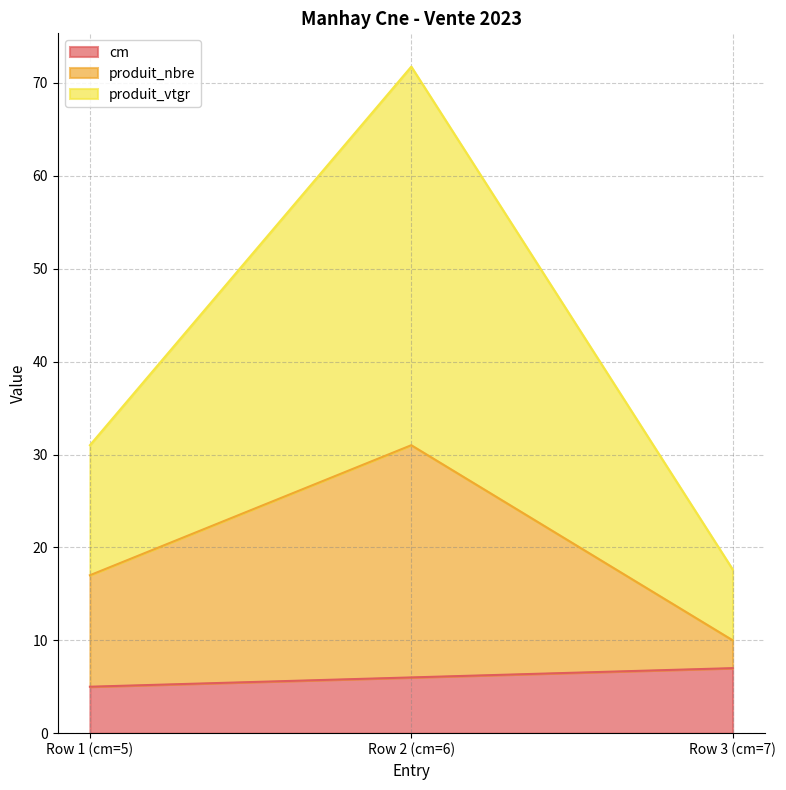

List the labels in order of produit_nbre value, largest first.

Row 2 (cm=6), Row 1 (cm=5), Row 3 (cm=7)